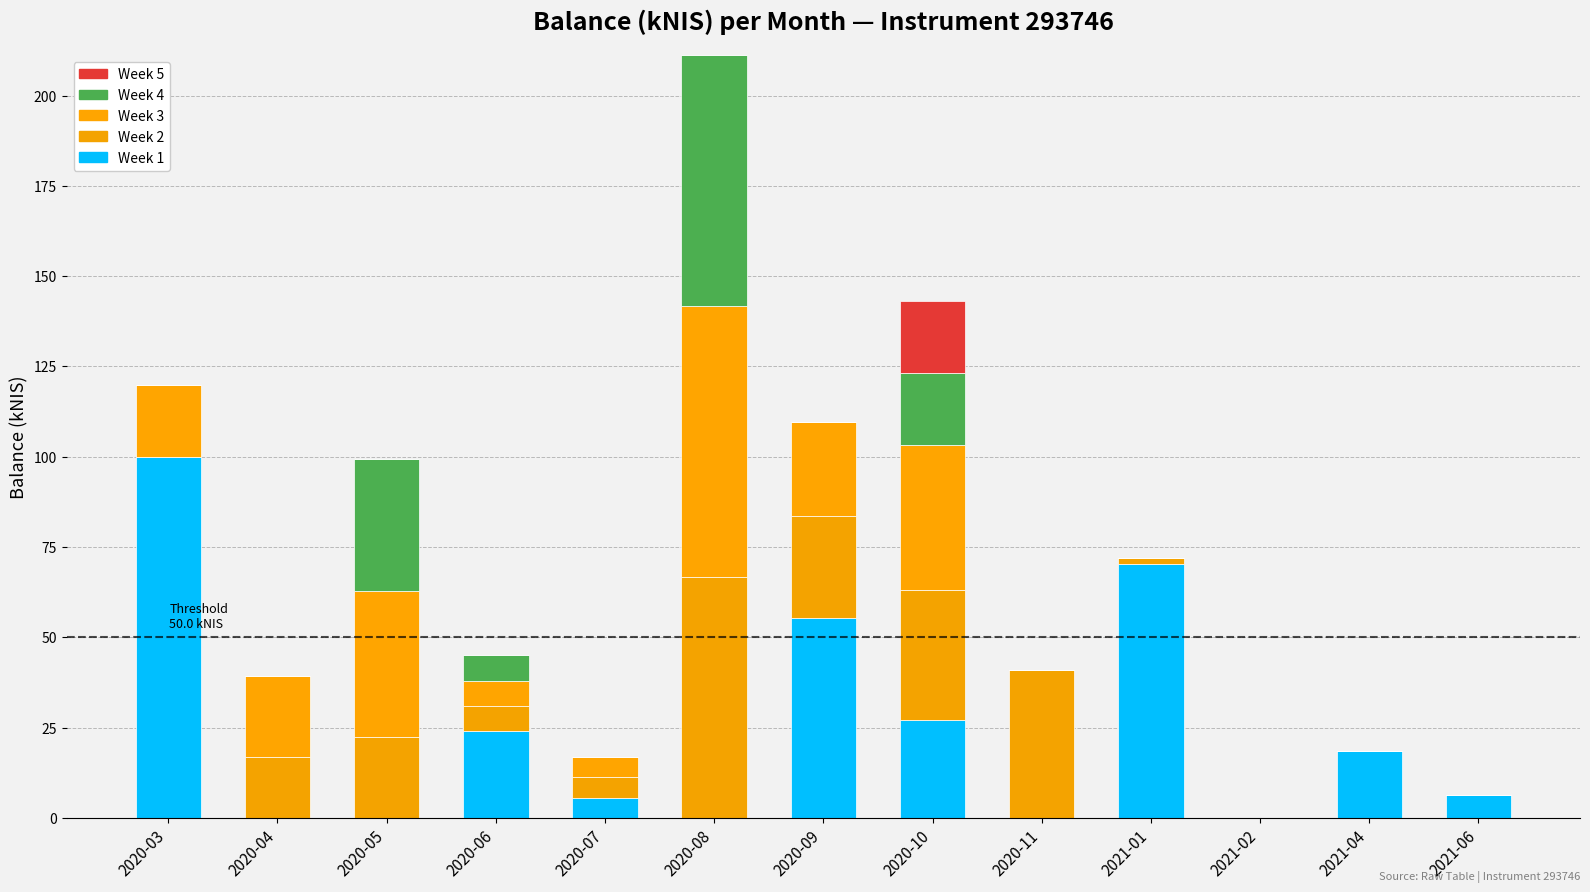

How many data points does each series have?

13